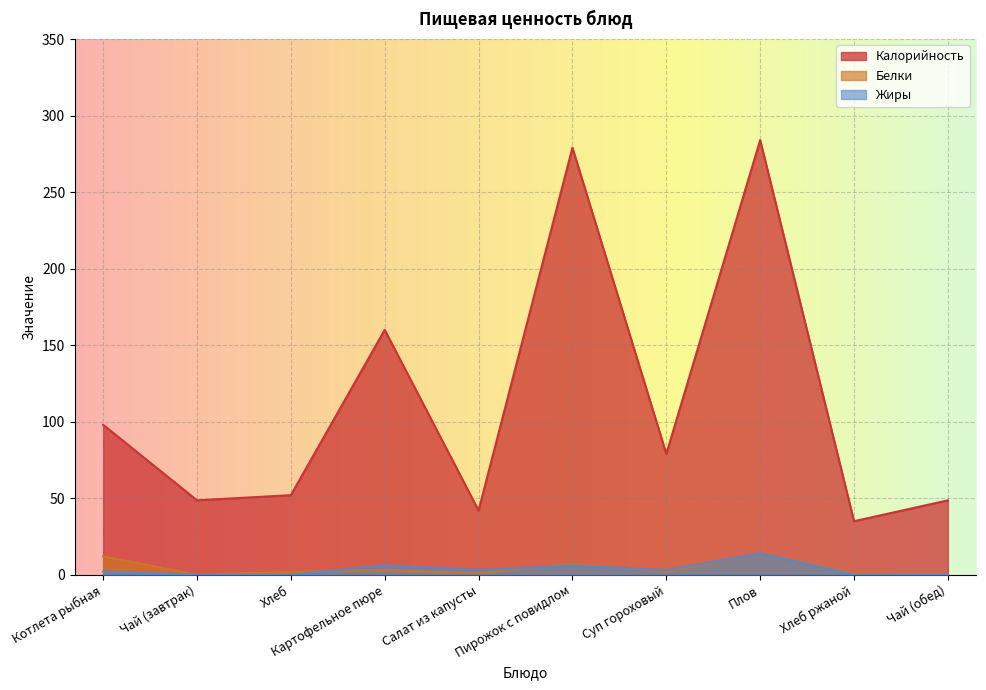

At which label is Белки closest to 7?

Пирожок с повидлом